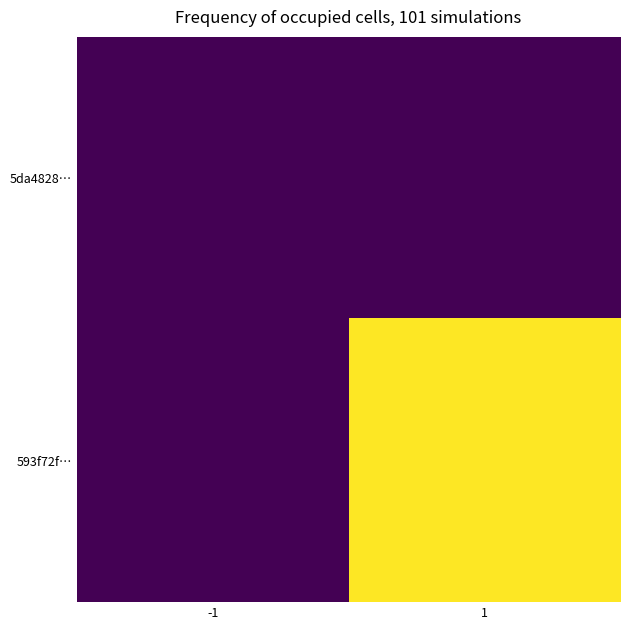

Rank the series by their maximum value, from highest to lowest.

593f72f…, 5da4828…